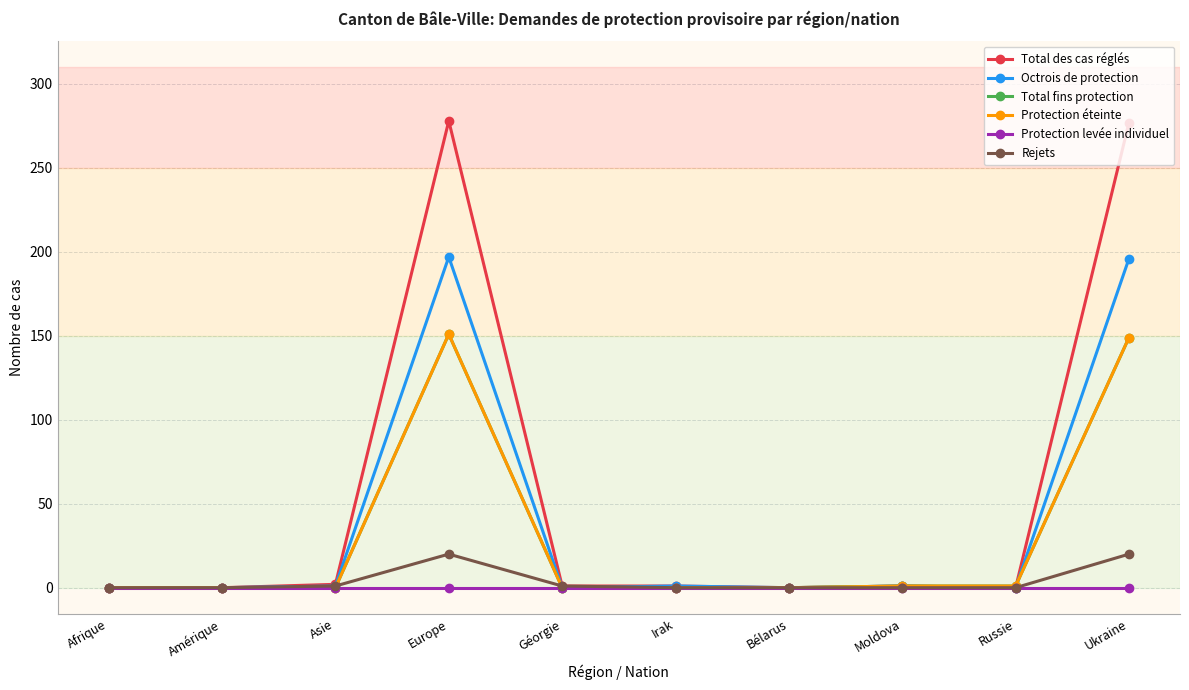

Where is the first local maximum for Total fins protection?

Europe